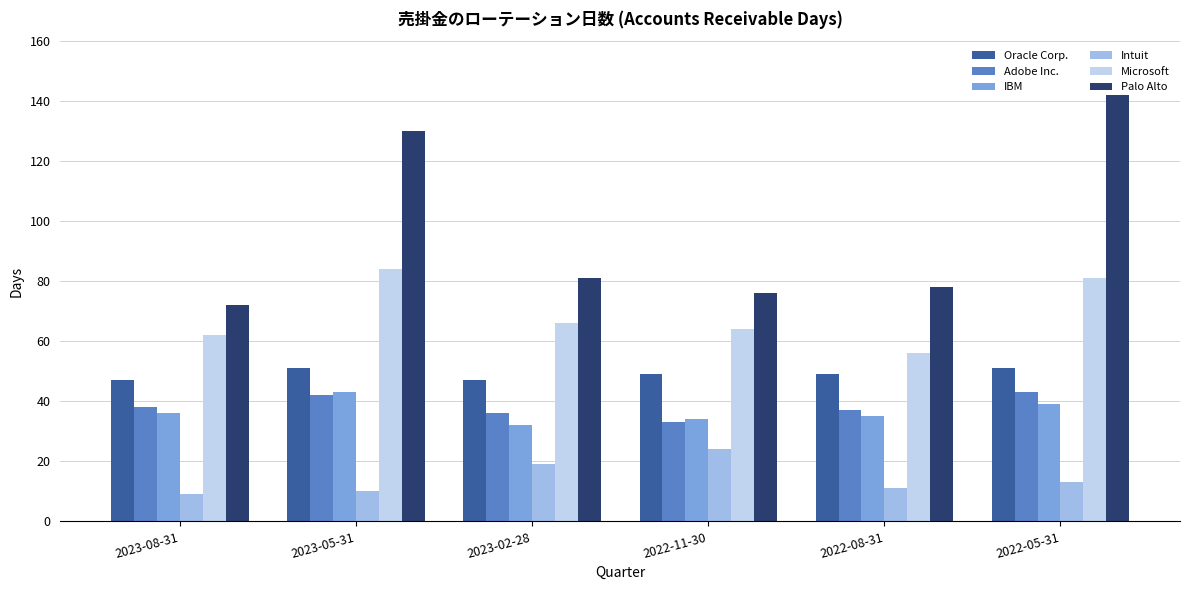

What position from the left is 2022-05-31?

6